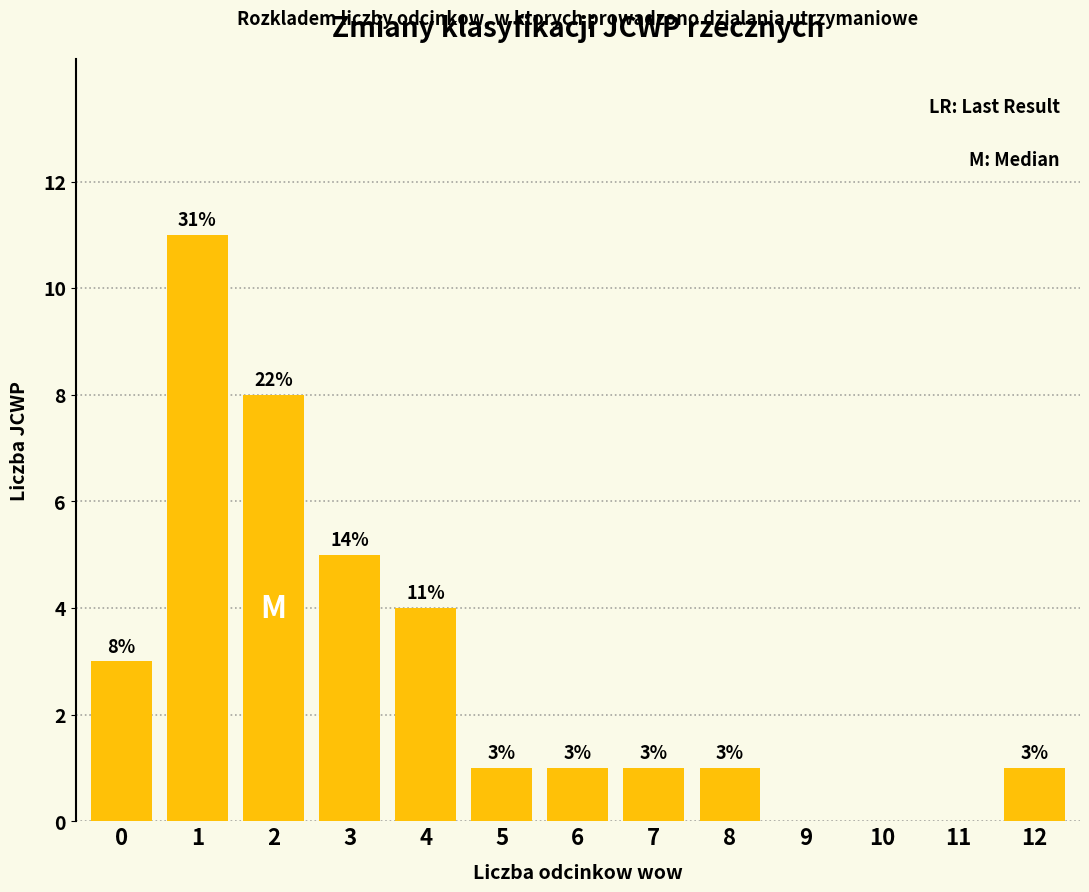

Reading left to right, transcribe all the data shown in this chart.

0=3	1=11	2=8	3=5	4=4	5=1	6=1	7=1	8=1	9=0	10=0	11=0	12=1